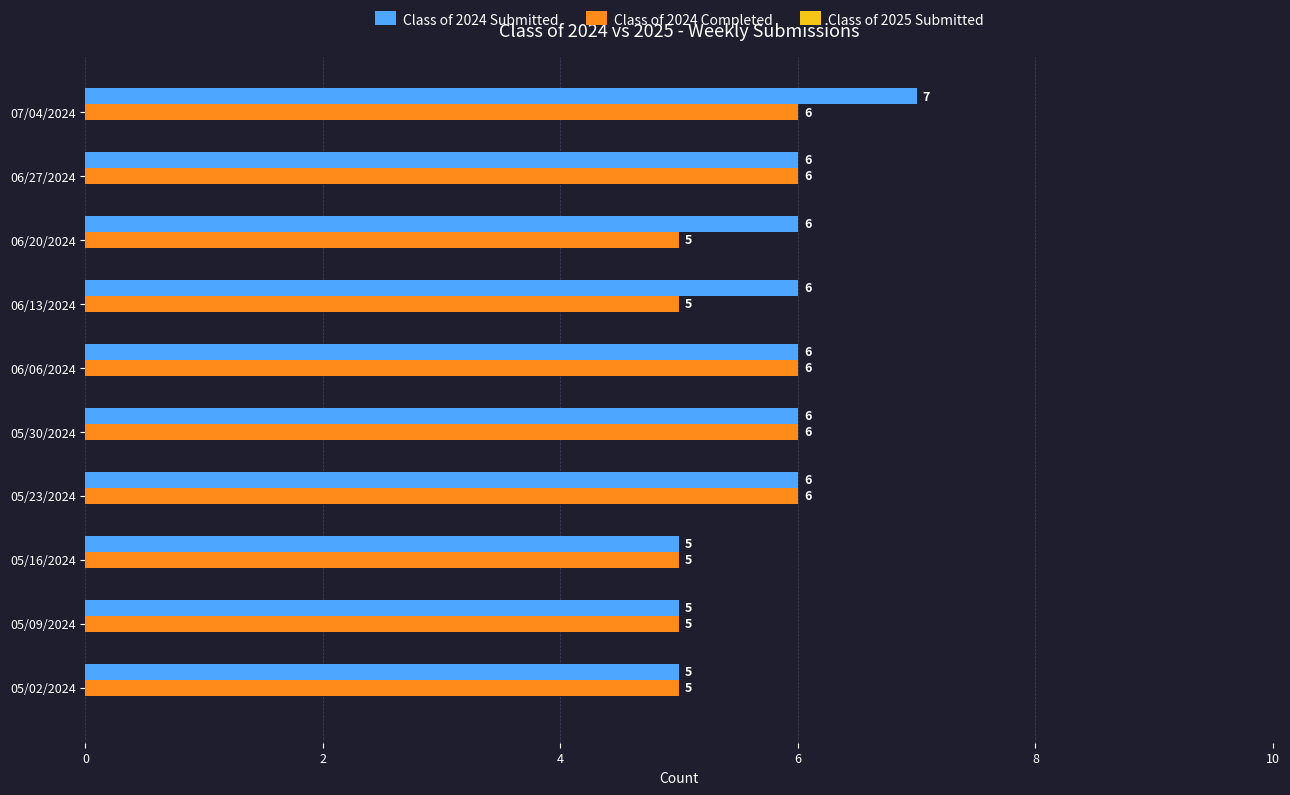

What is the total value across all series at 05/23/2024?

12